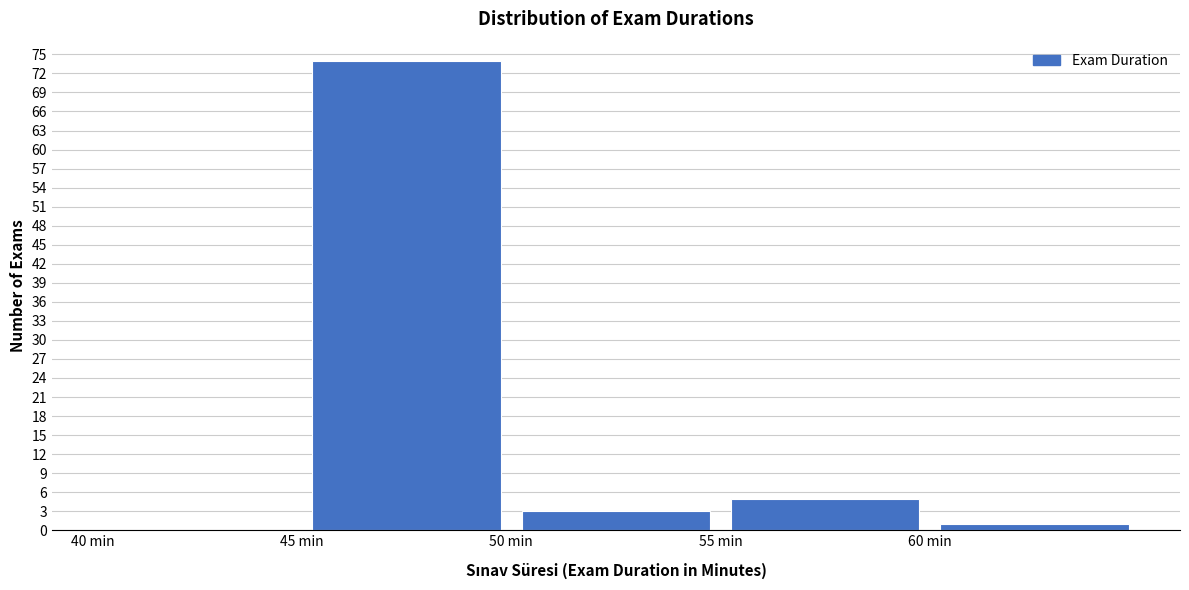

Reading left to right, transcribe this chart: for each bar, give the range it covers on the x-axis and its height. The values are not printed on the chart, so give them approximately, as read against the axis.

40 to 45: 0
45 to 50: 74
50 to 55: 3
55 to 60: 5
60 to 65: 1